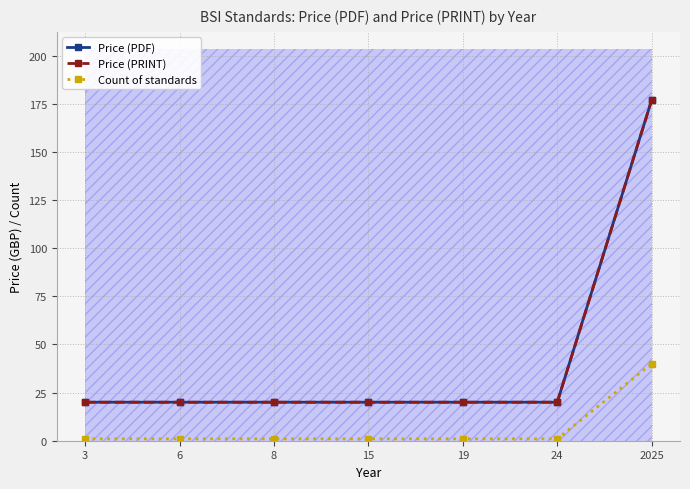

How many categories are shown in the chart?

7